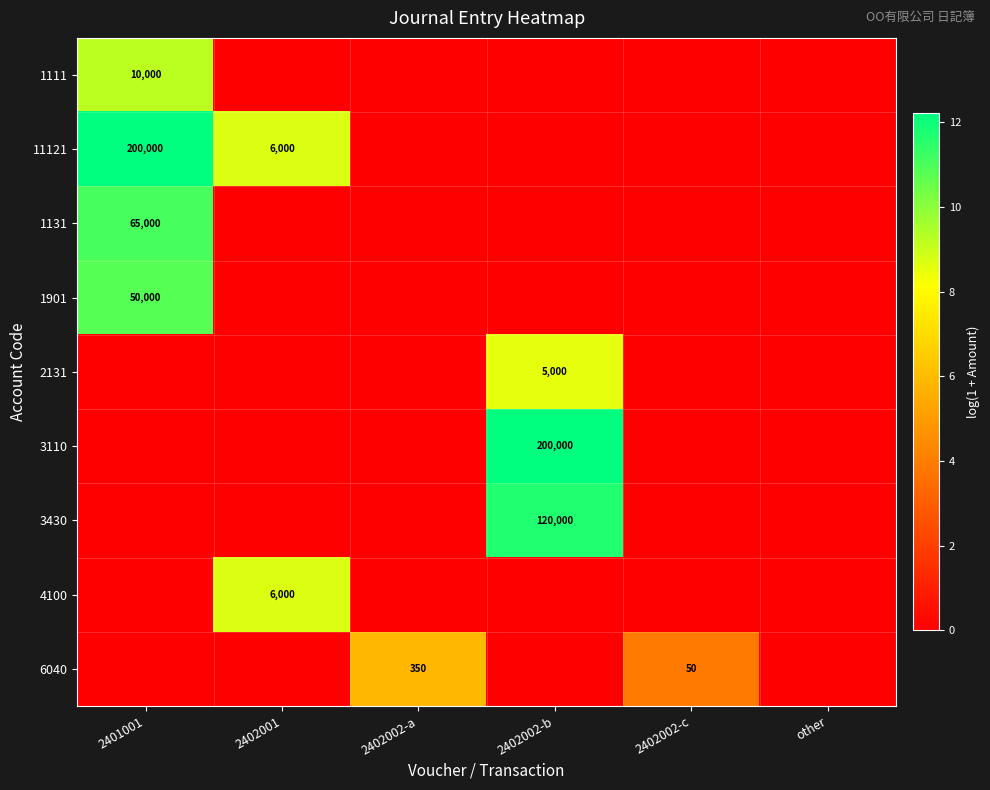

Is it true that 3110 equals 200000 at 2402002-b?

True